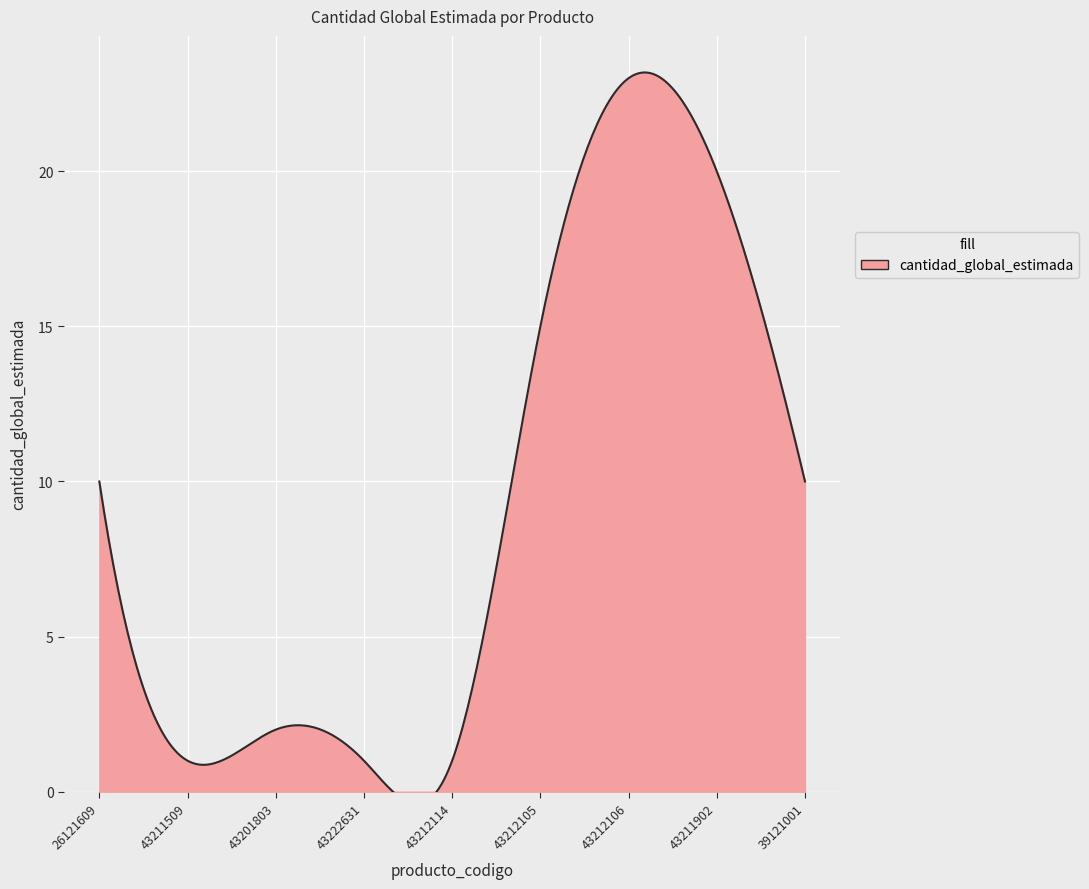

What is the ratio of the value at 43212114 to the value at 43201803?

0.5